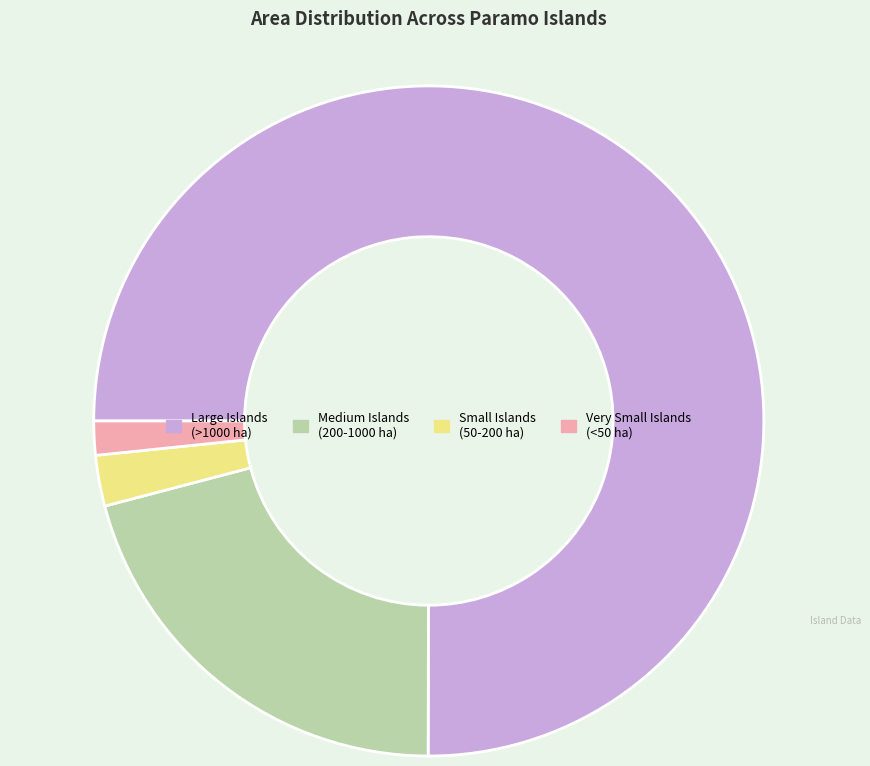

Rank the categories by value from lowest to highest.

Very Small Islands (<50 ha), Small Islands (50-200 ha), Medium Islands (200-1000 ha), Large Islands (>1000 ha)